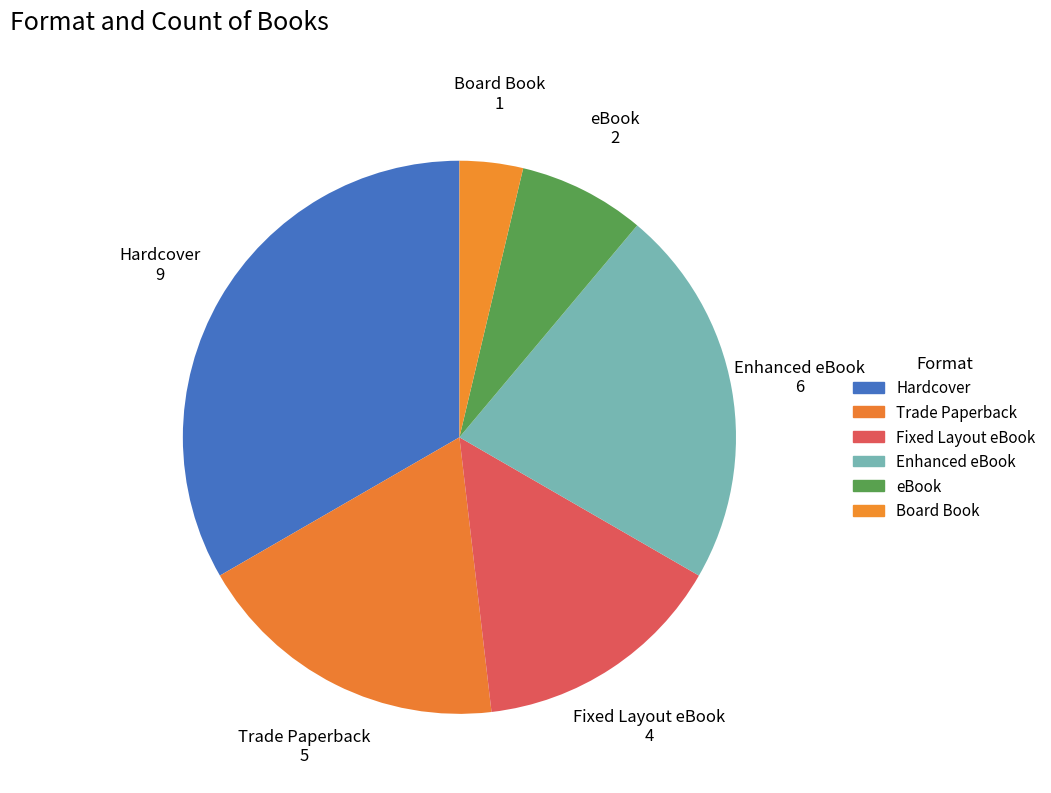

To the nearest percent, what portion does Enhanced eBook represent?

22%